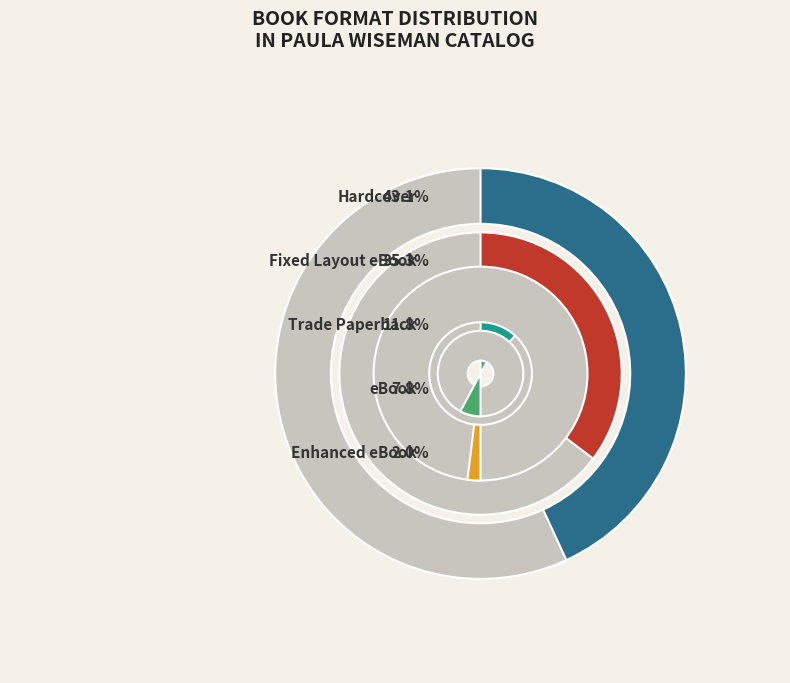

To the nearest percent, what is the difference between the largest and smallest slice percentages?

41%